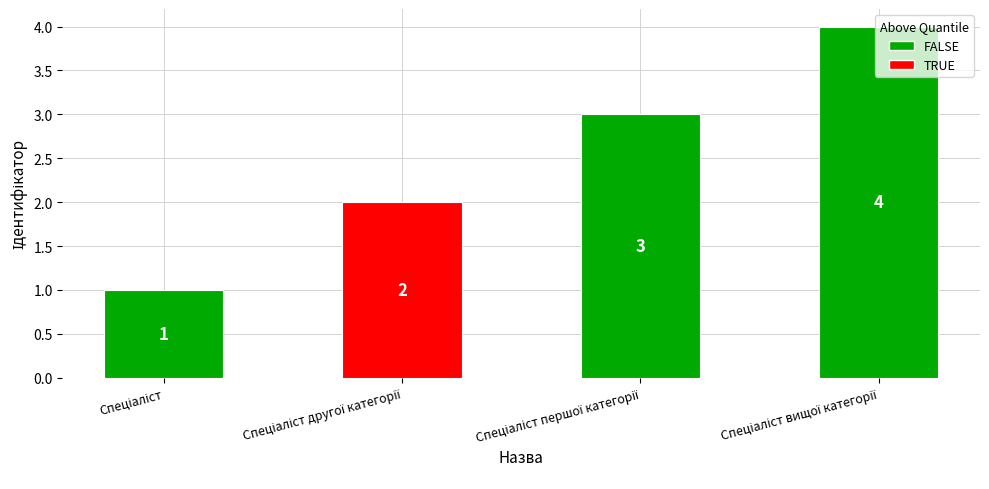

What is the greatest value displayed?

4